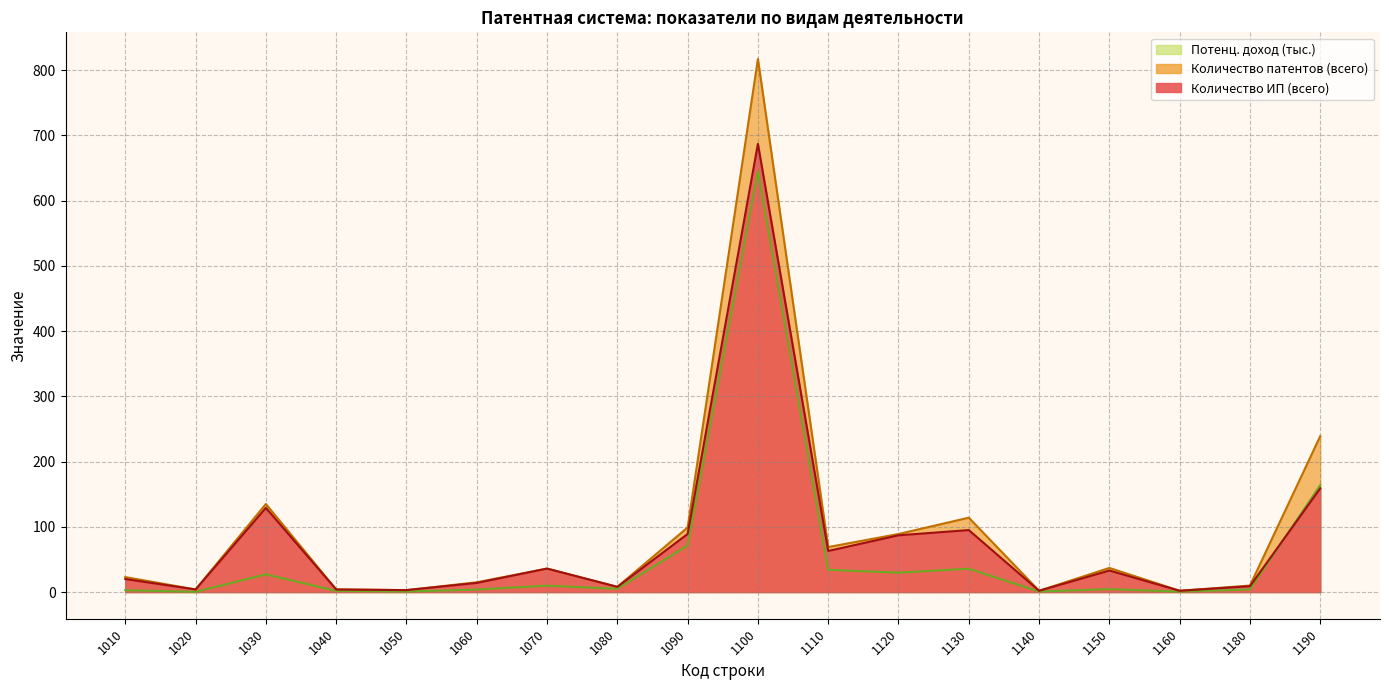

Is it true that Количество ИП (всего) equals 8.0 at 1080?

True